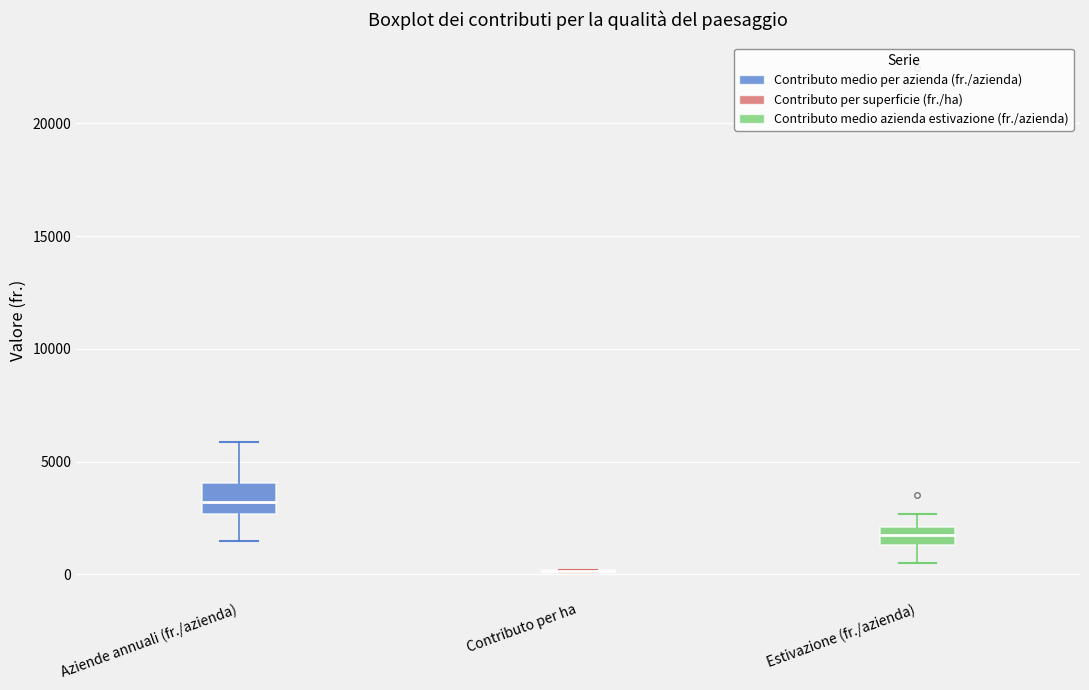

Where is the upper edge of the box for Aziende annuali (fr./azienda) on the y-axis? The values are not printed on the chart, so give them approximately, as read against the axis.

4000